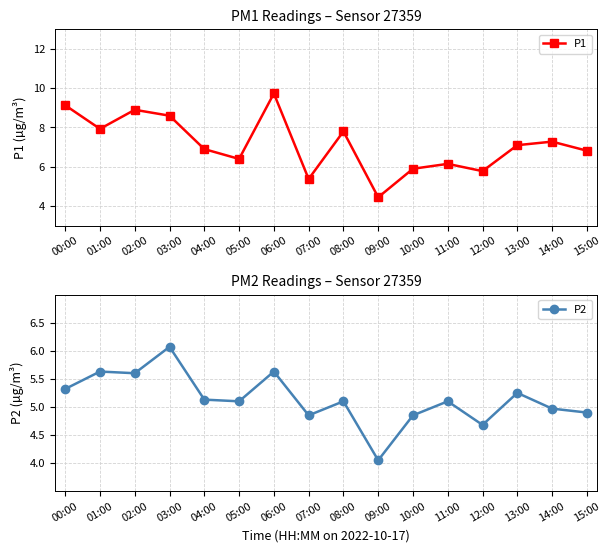

True or false: P1 has more than 2 points higher than both neighbors.

True